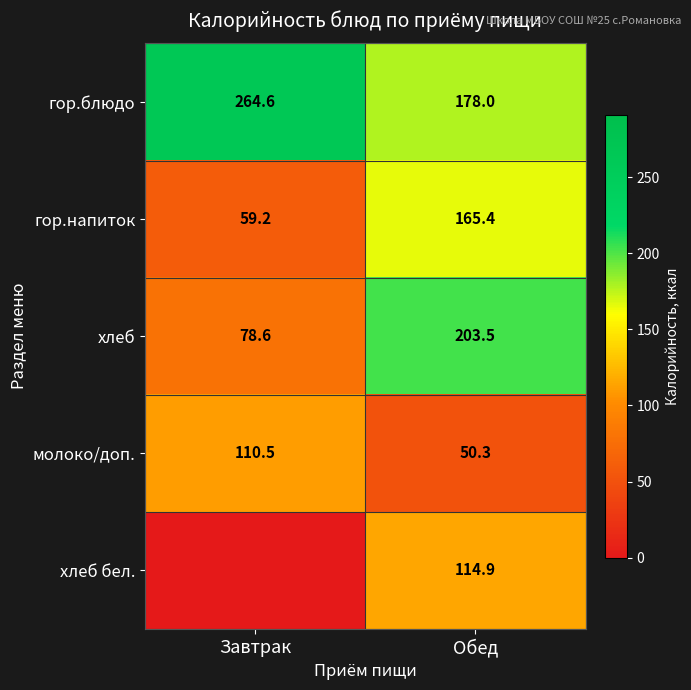

What value does the гор.блюдо series have at Завтрак?

264.6